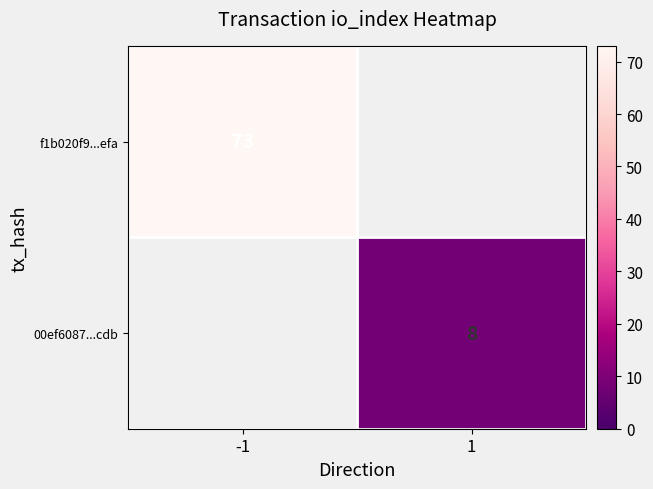

True or false: 00ef6087...cdb has a value of 5 at 1.

False